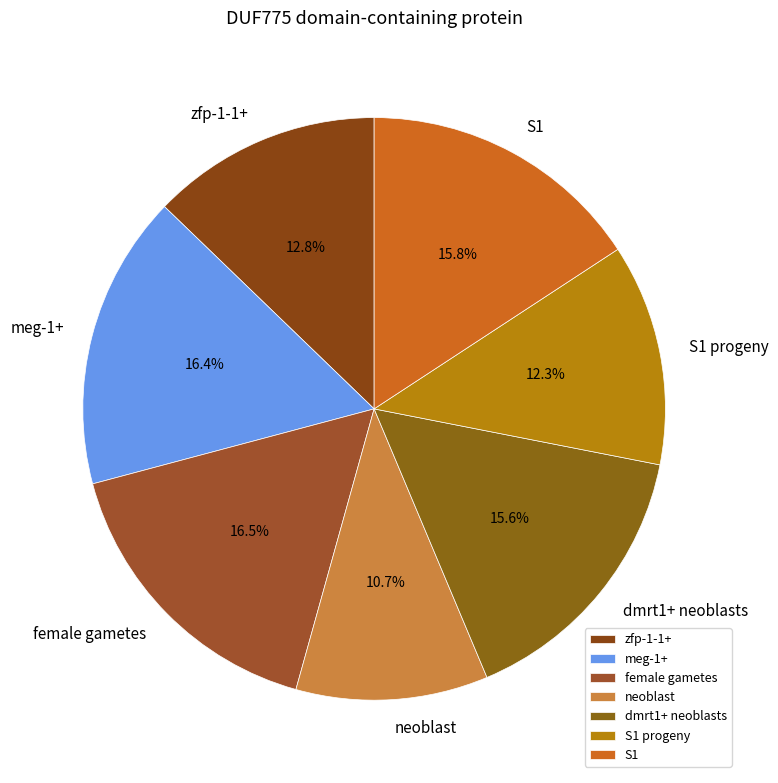

How many segments does this pie chart have?

7